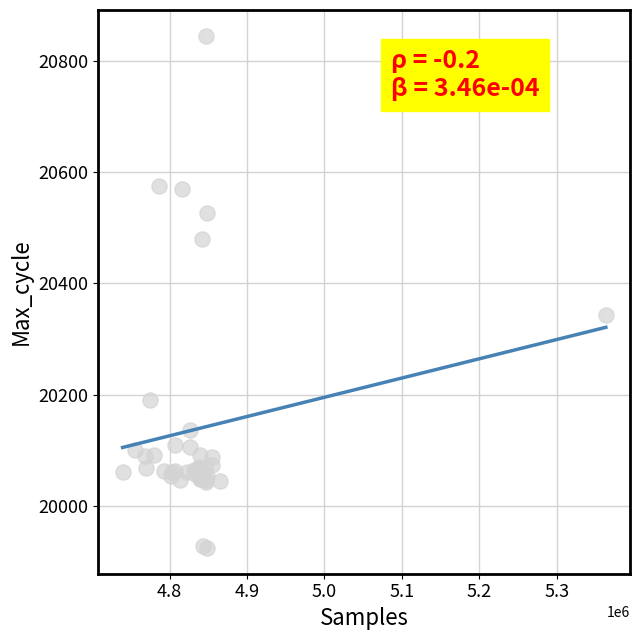

What Y value in the scatter plot is closest to 20384?

20343